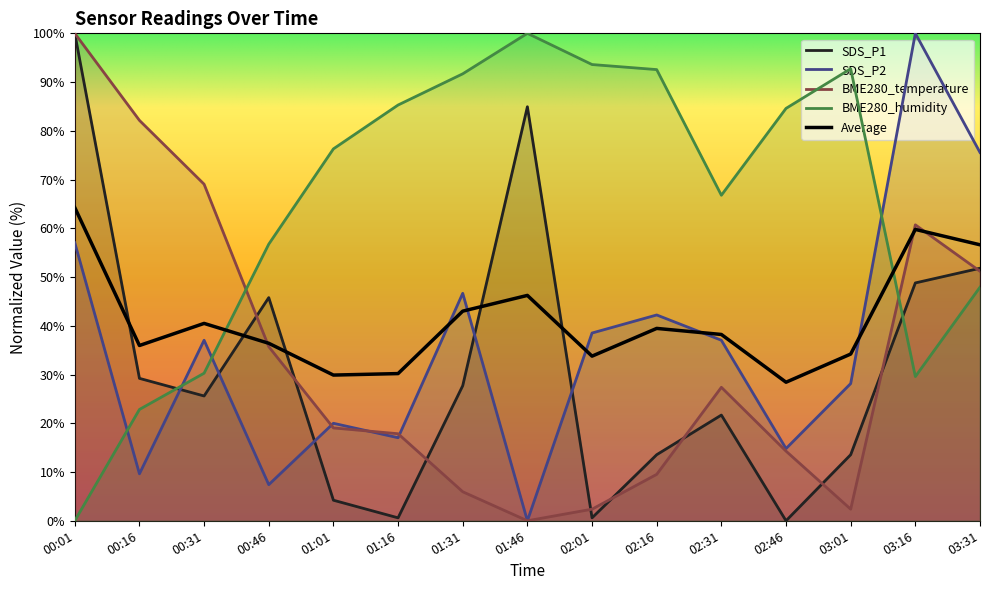

What is the difference between the maximum and minimum values in the BME280_temperature series?

100.0